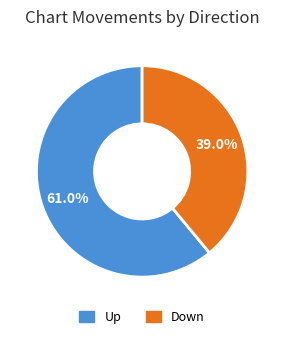

To the nearest percent, what is the difference between the largest and smallest slice percentages?

22%